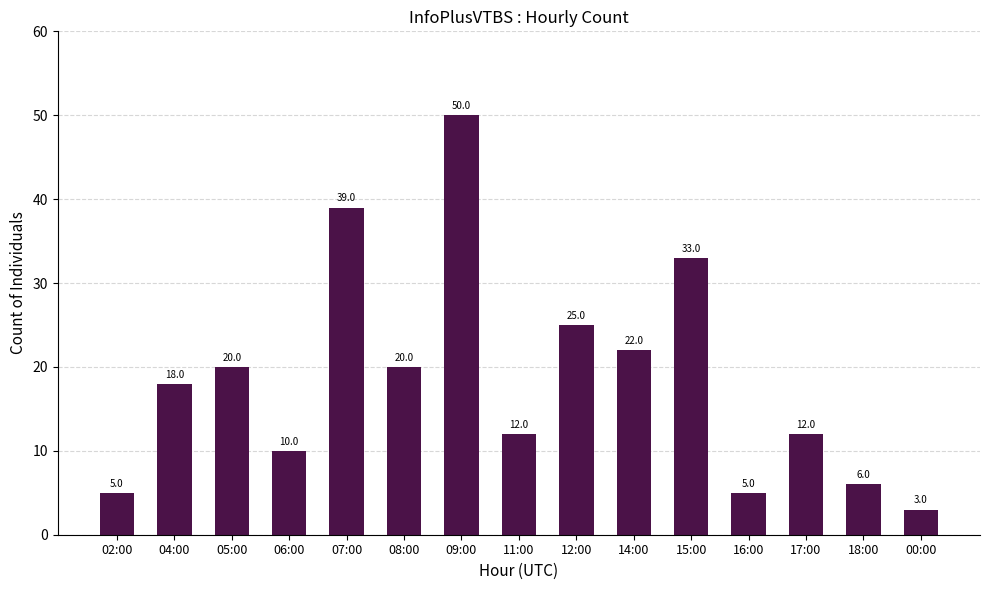

At which category does the chart reach its peak across all series?

09:00